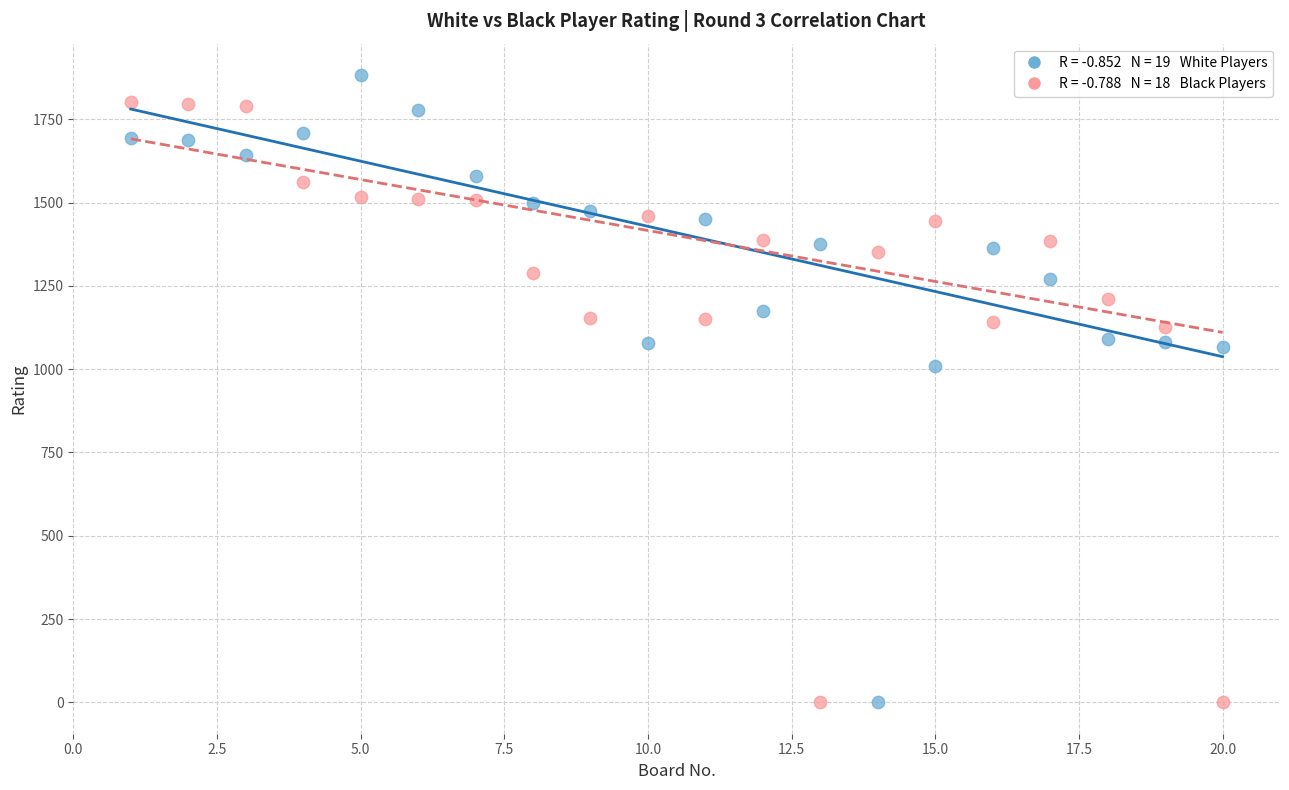

Across all data points, what is the range of Y values (max minus min)?

1883